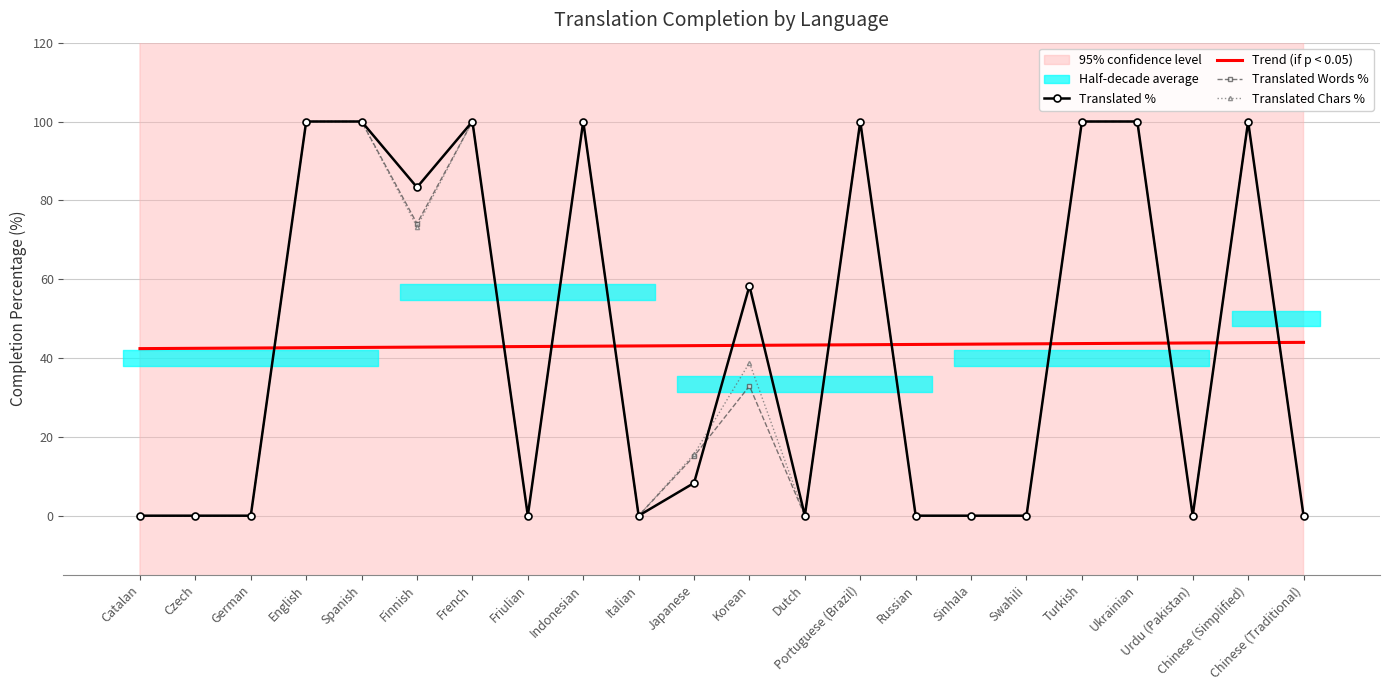

What is the difference between the maximum and second lowest values in the Translated Words % series?

100.0